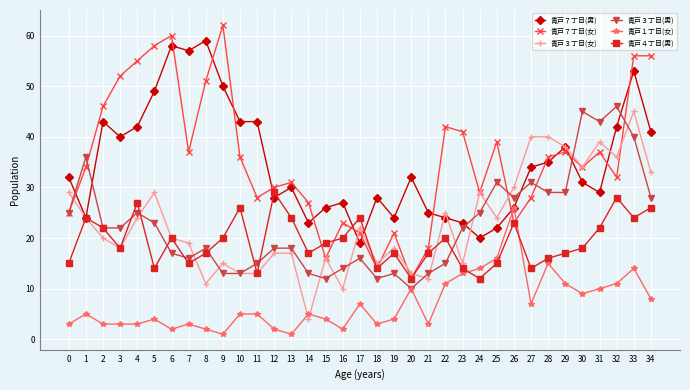

At which category is the sum across all series the highest?

33